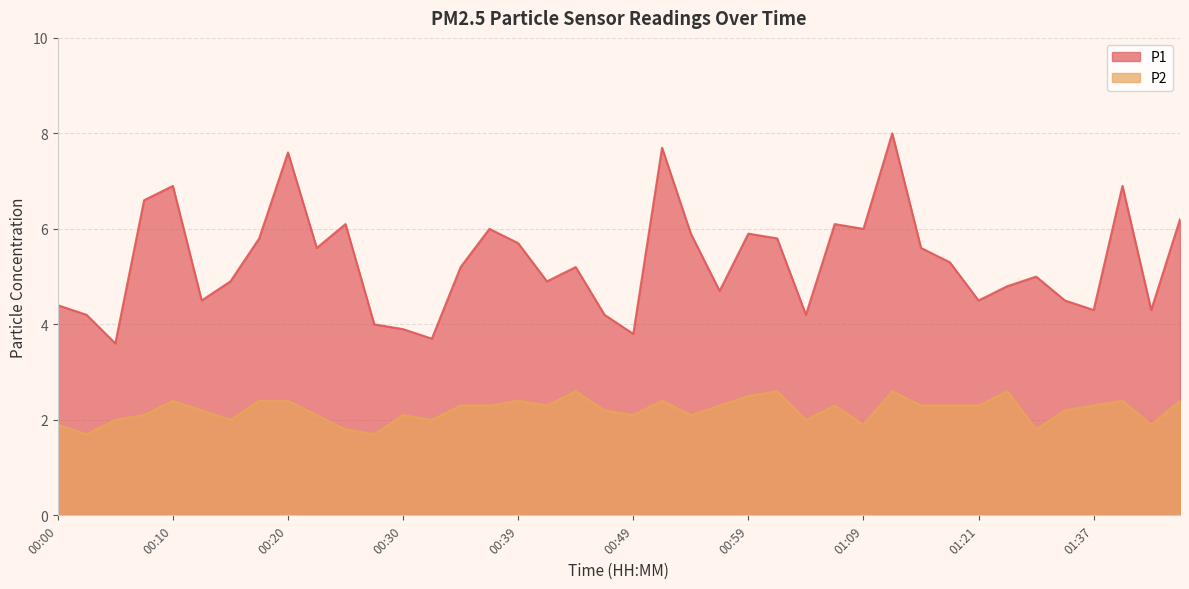

The value of P2 at 01:06 is 2.3. True or false?

True